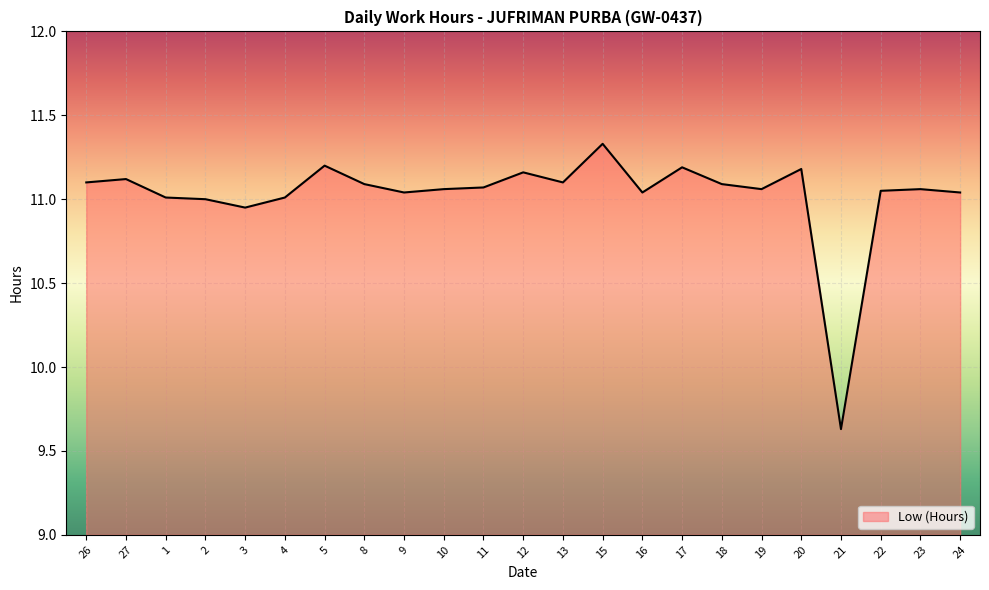

Does the chart display data point markers on the line(s)?

No